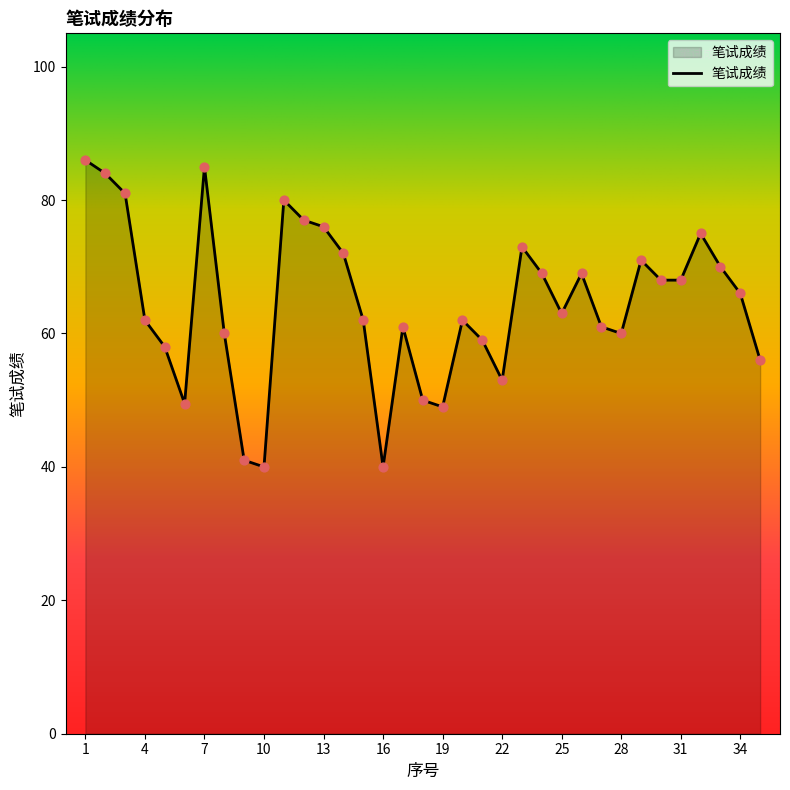

What is the greatest value displayed?

86.0